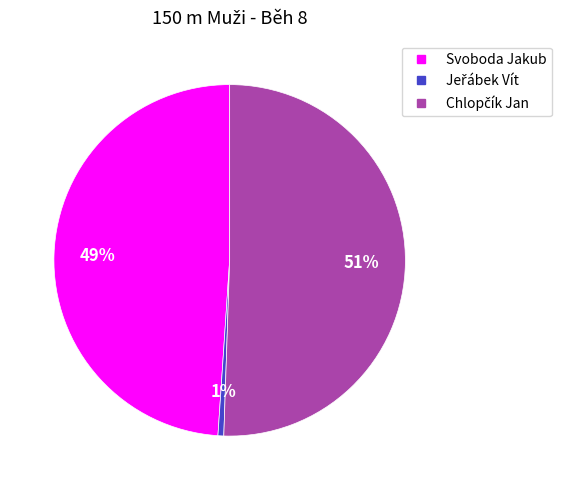

Is there a majority slice in this chart?

Yes